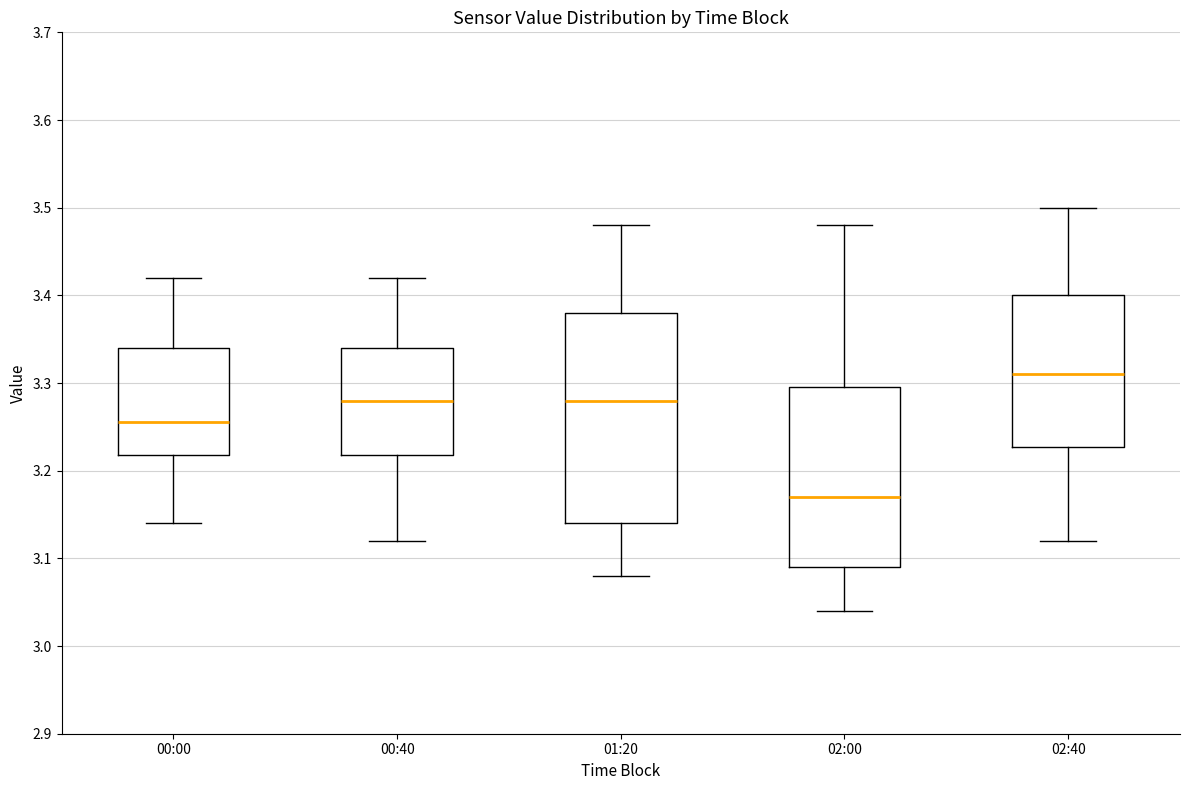

Comparing the boxes themselves (not the whiskers), which one is the tallest?

01:20